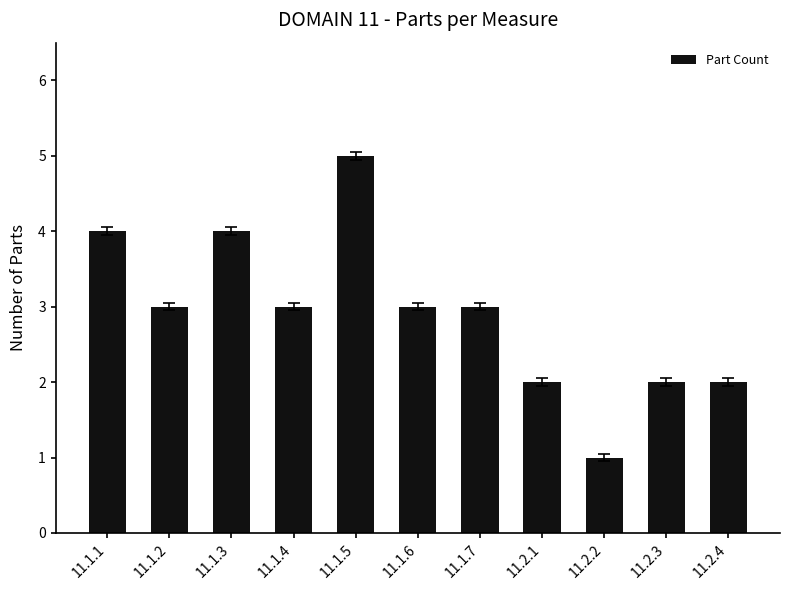

How many values are between 2 and 4?

9